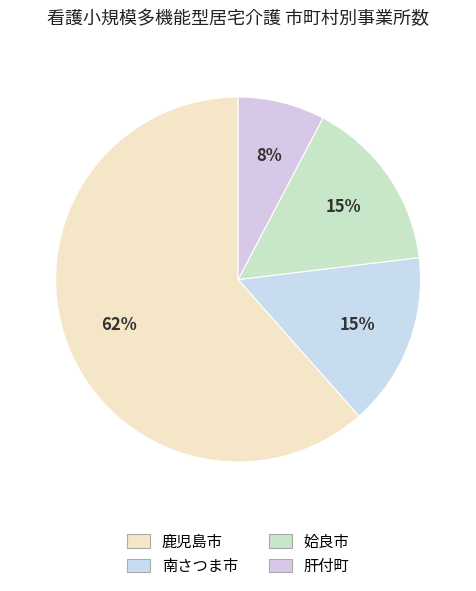

How many slices are in this pie chart?

4